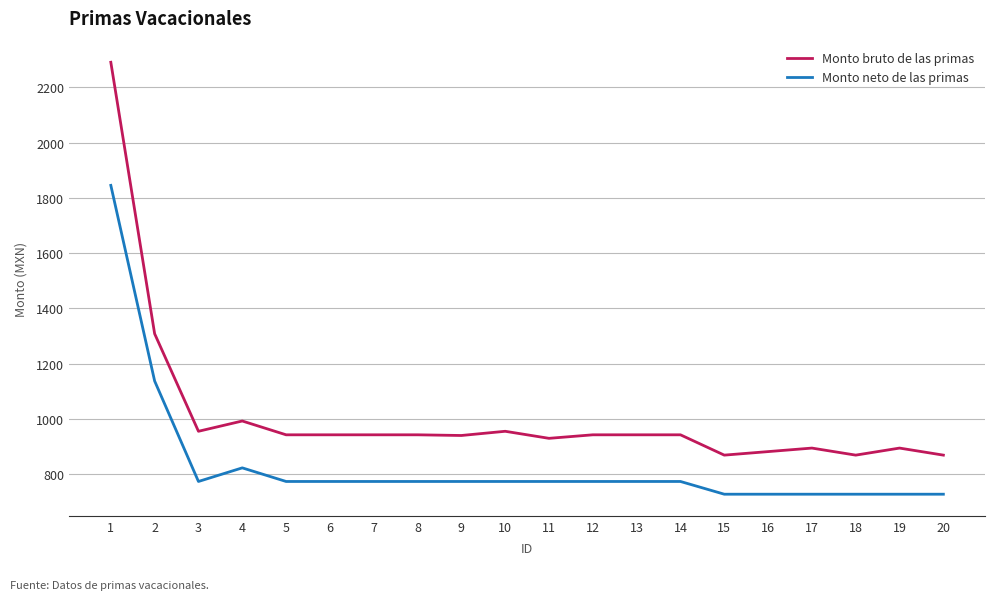

What value does the Monto bruto de las primas series have at 1?

2290.5